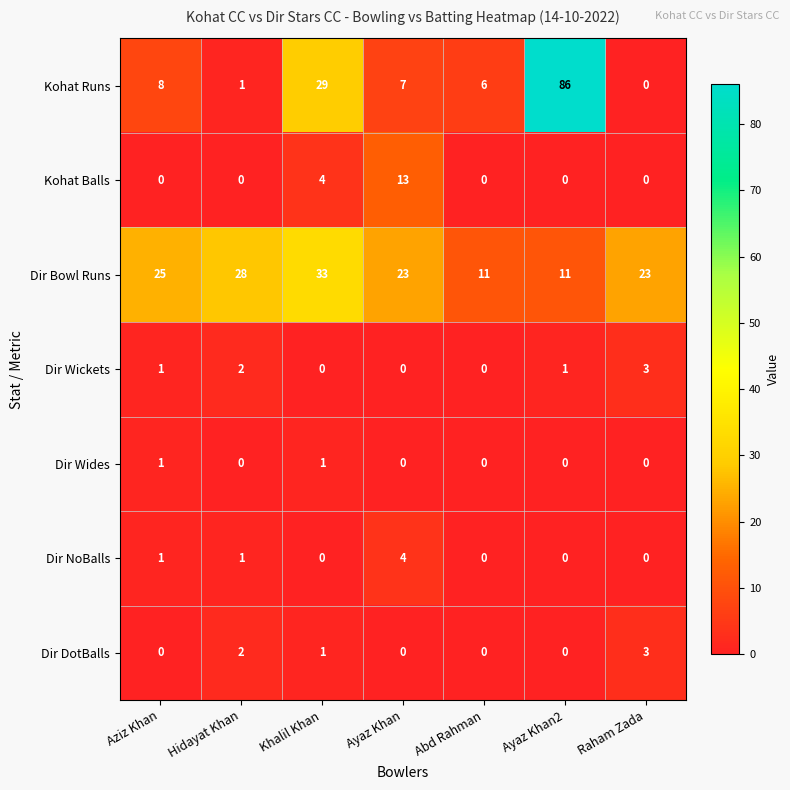

At which category is the sum across all series the highest?

Ayaz Khan2